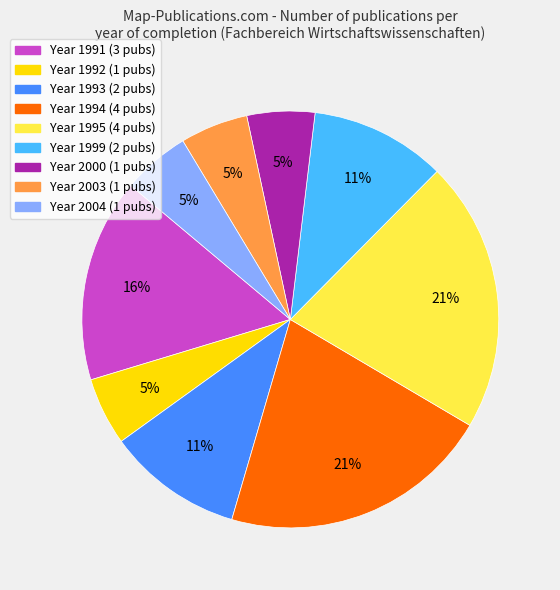

Is there any slice that represents more than half of the pie?

No